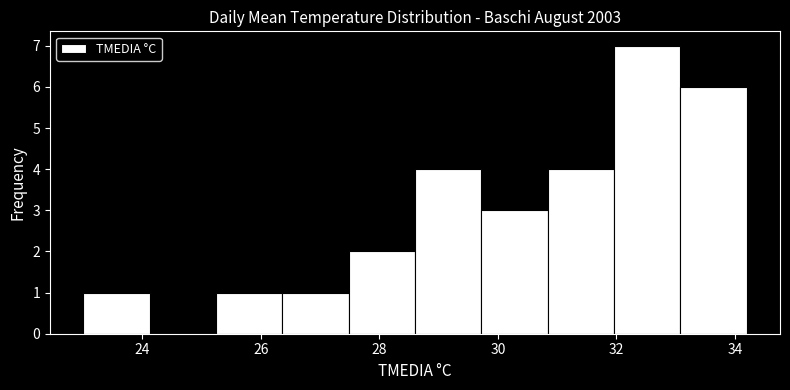

Reading left to right, list every bar in this chart as the range it spans on the x-axis followed by its height. Neither the bar edges nor the heights are printed on the chart, so give them approximately, as read against the axes.

23.00 to 24.12: 1
24.12 to 25.24: 0
25.24 to 26.36: 1
26.36 to 27.48: 1
27.48 to 28.60: 2
28.60 to 29.72: 4
29.72 to 30.84: 3
30.84 to 31.96: 4
31.96 to 33.08: 7
33.08 to 34.20: 6